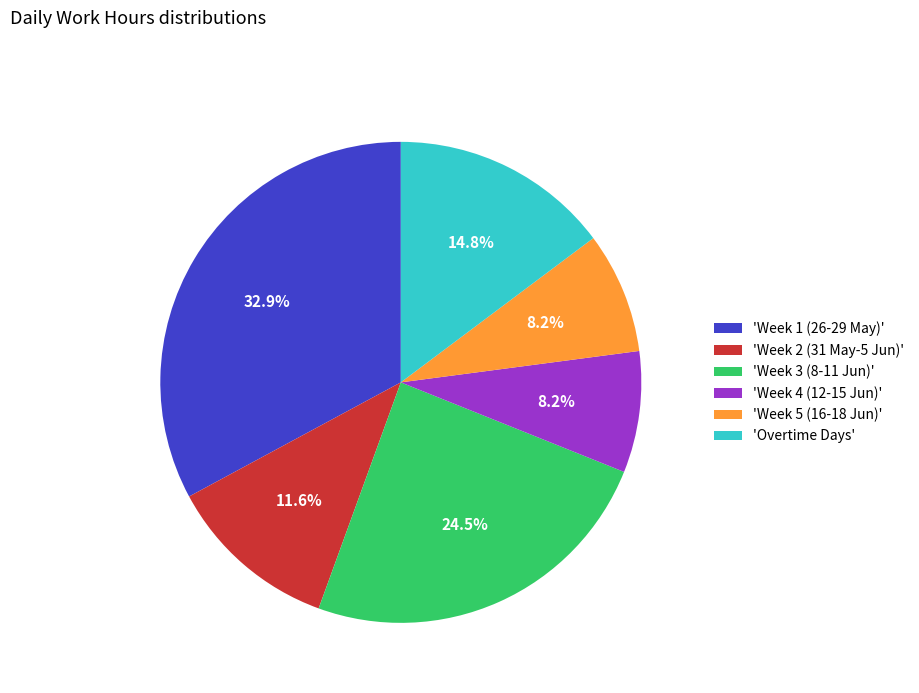

How many segments does this pie chart have?

6